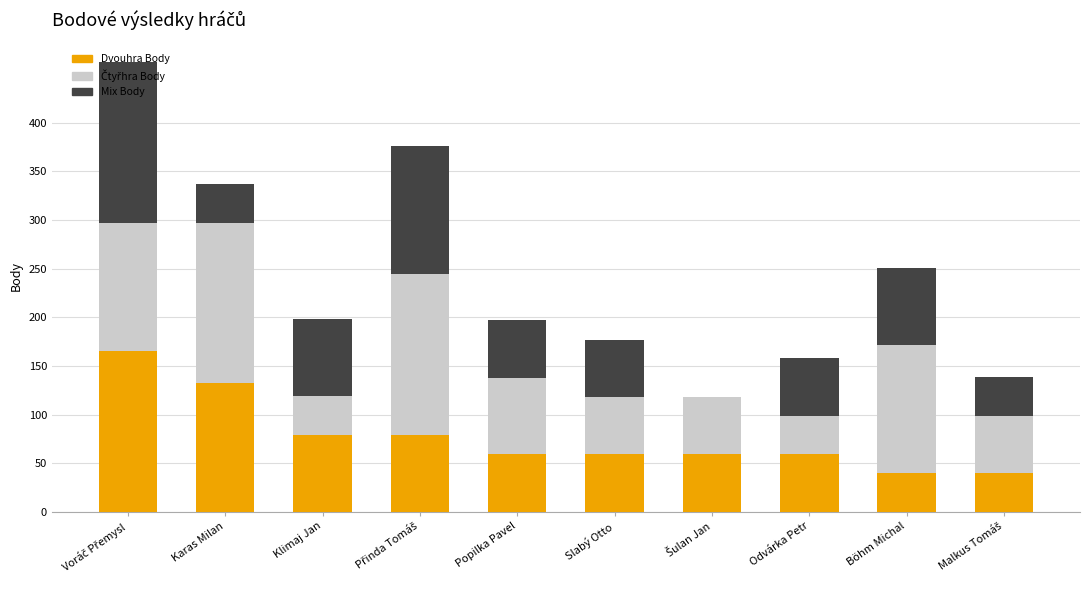

What is the approximate value of Dvouhra Body at Slabý Otto, to the nearest 5?

60